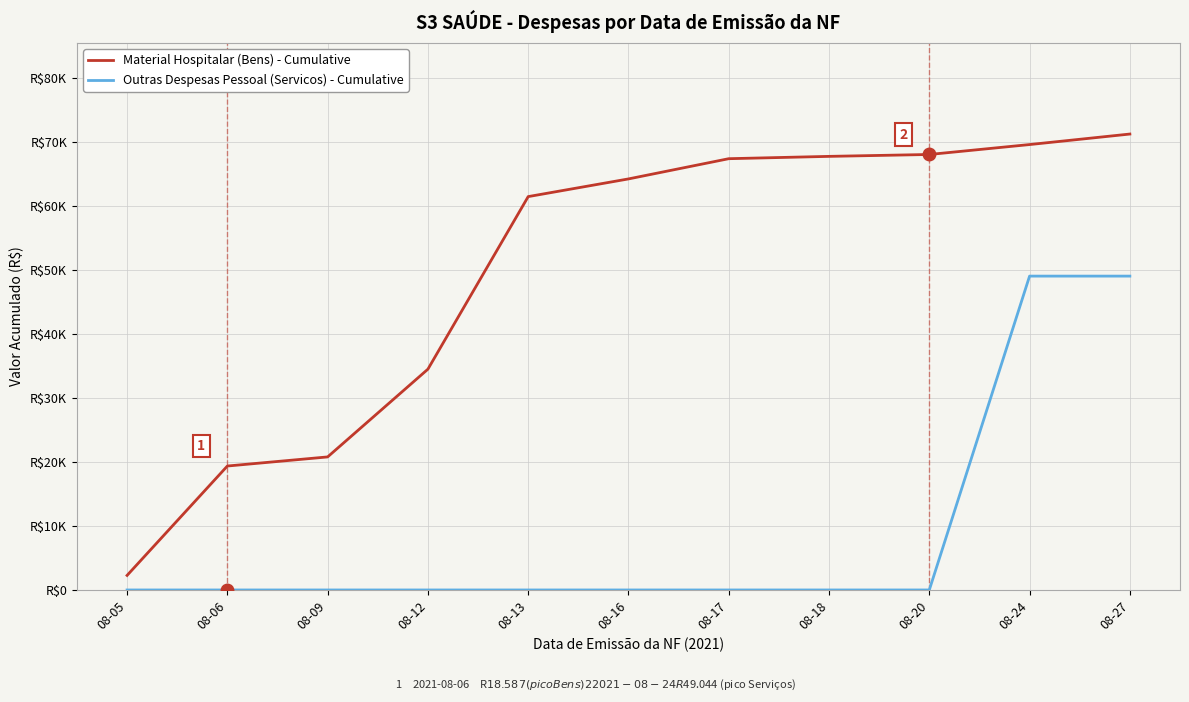

Reading right to left, extract all data points from this chart.

Material Hospitalar (Bens) - Cumulative: 71242.7	69599.5	68049.2	67753.2	67390.7	64229.9	61466.3	34501.3	20790.4	19366.7	2275.4
Outras Despesas Pessoal (Servicos) - Cumulative: 49043.7	49043.7	0.0	0.0	0.0	0.0	0.0	0.0	0.0	0.0	0.0